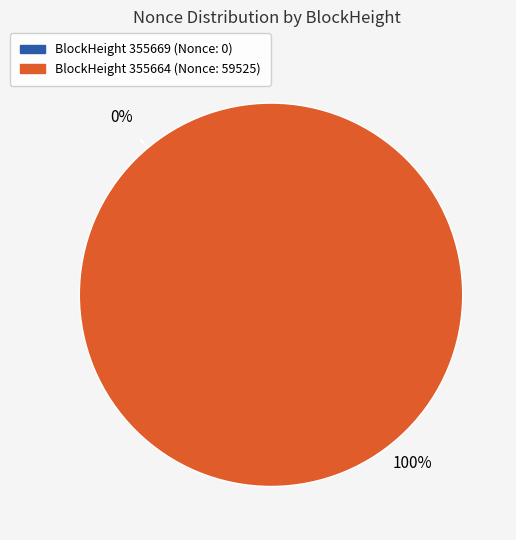

Count the number of slices in the pie.

2